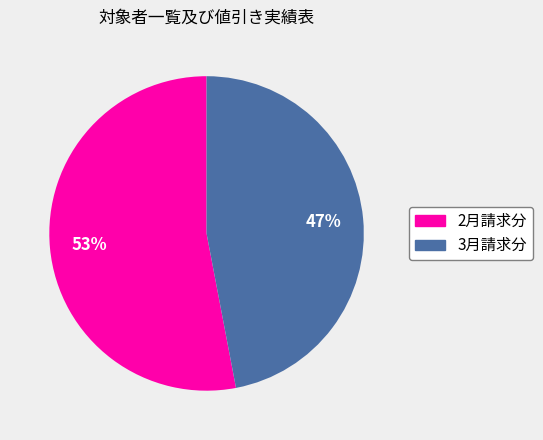

What percentage is the 2月請求分 slice, to the nearest percent?

53%